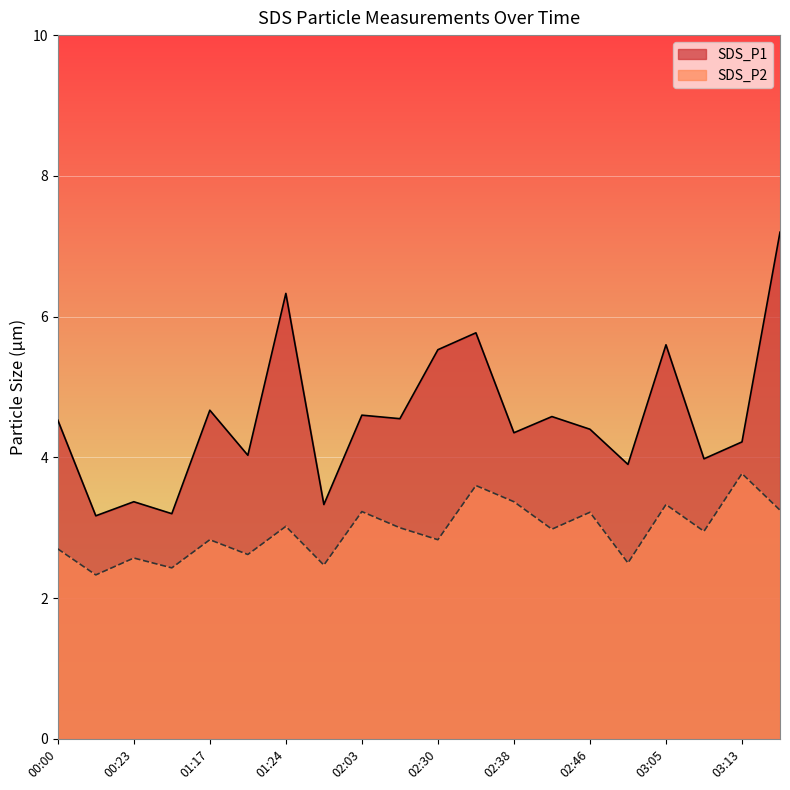

What is the total value across all series at 00:04?

5.5